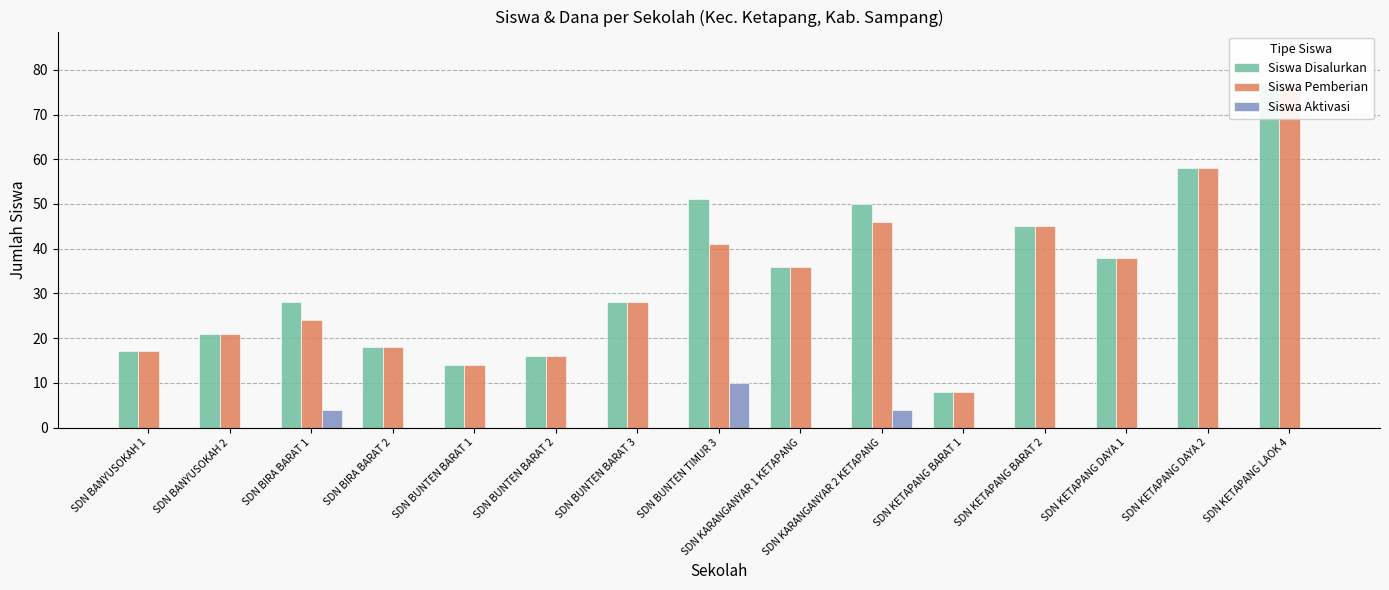

How many distinct data groups are displayed?

3